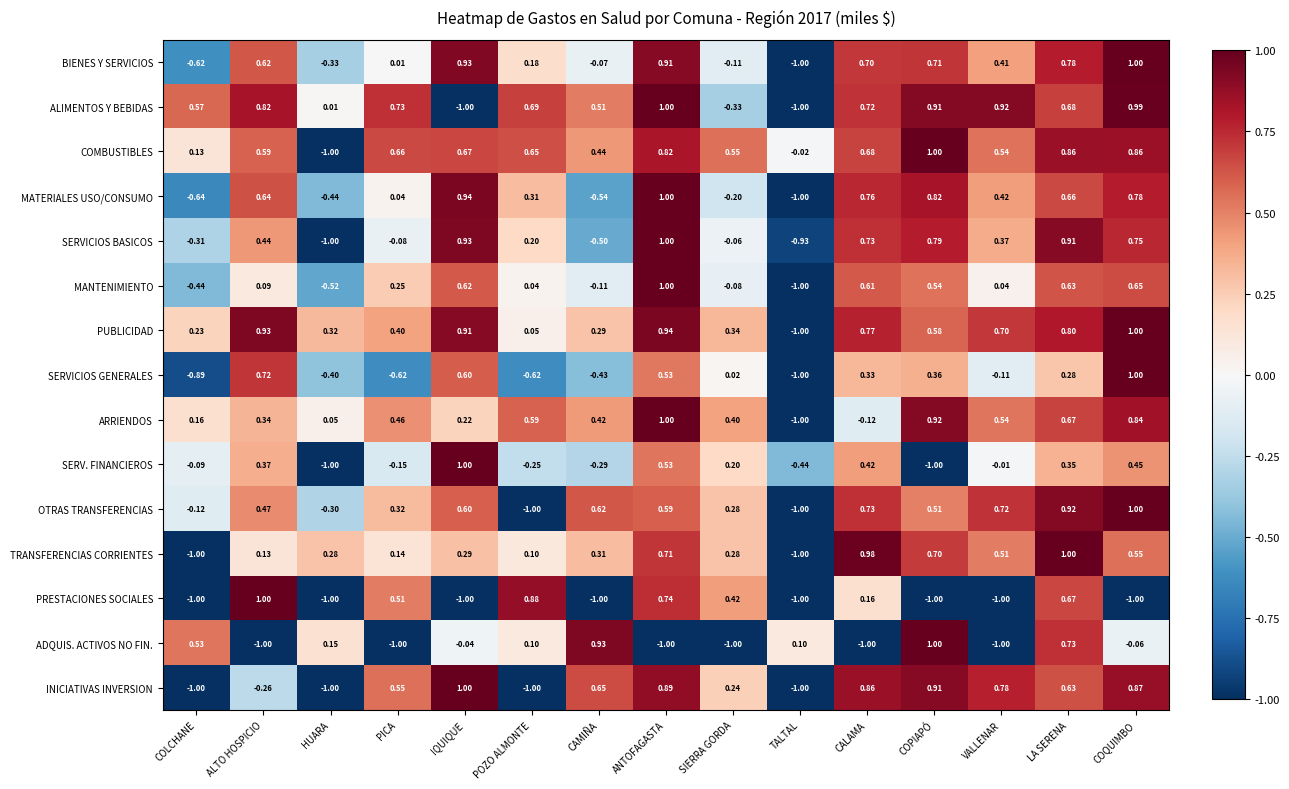

Is the value of SERVICIOS BASICOS at COQUIMBO greater than the value of MATERIALES USO/CONSUMO at ALTO HOSPICIO?

Yes